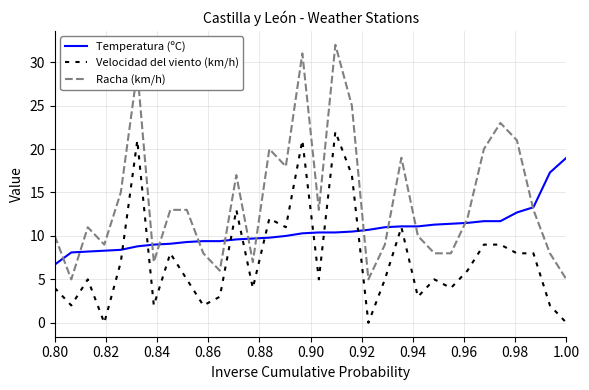

True or false: Racha (km/h) and Velocidad del viento (km/h) intersect in this chart.

False